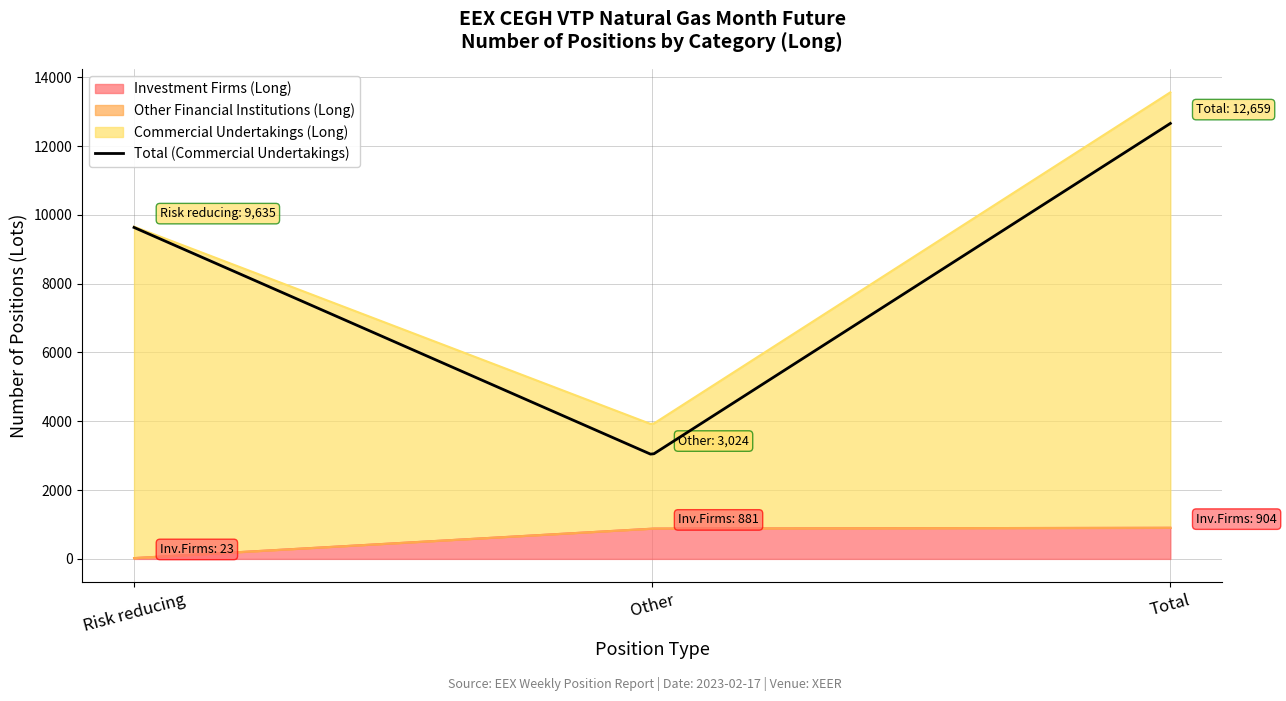

The value of Commercial Undertakings (Long) at Risk reducing is 9635. True or false?

True